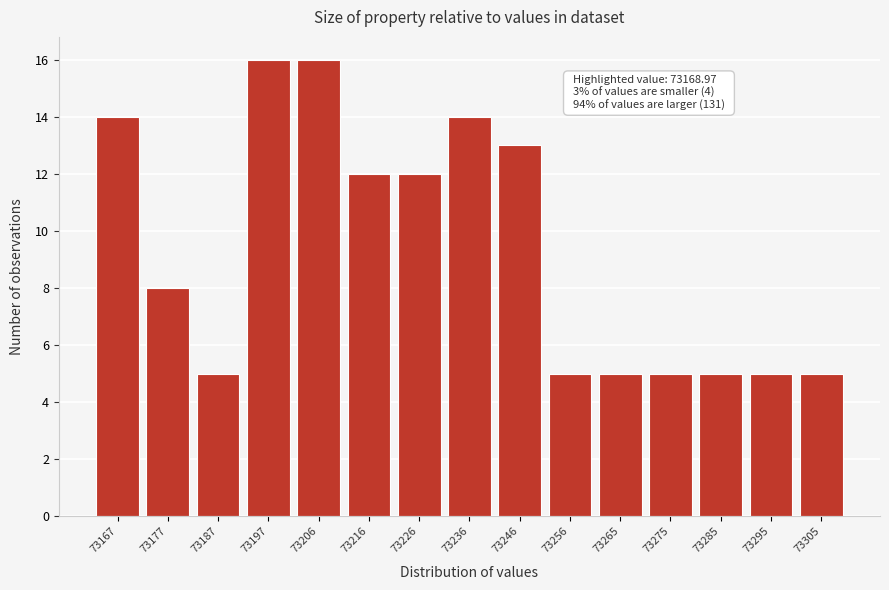

Reading left to right, transcribe all the data shown in this chart.

14	8	5	16	16	12	12	14	13	5	5	5	5	5	5